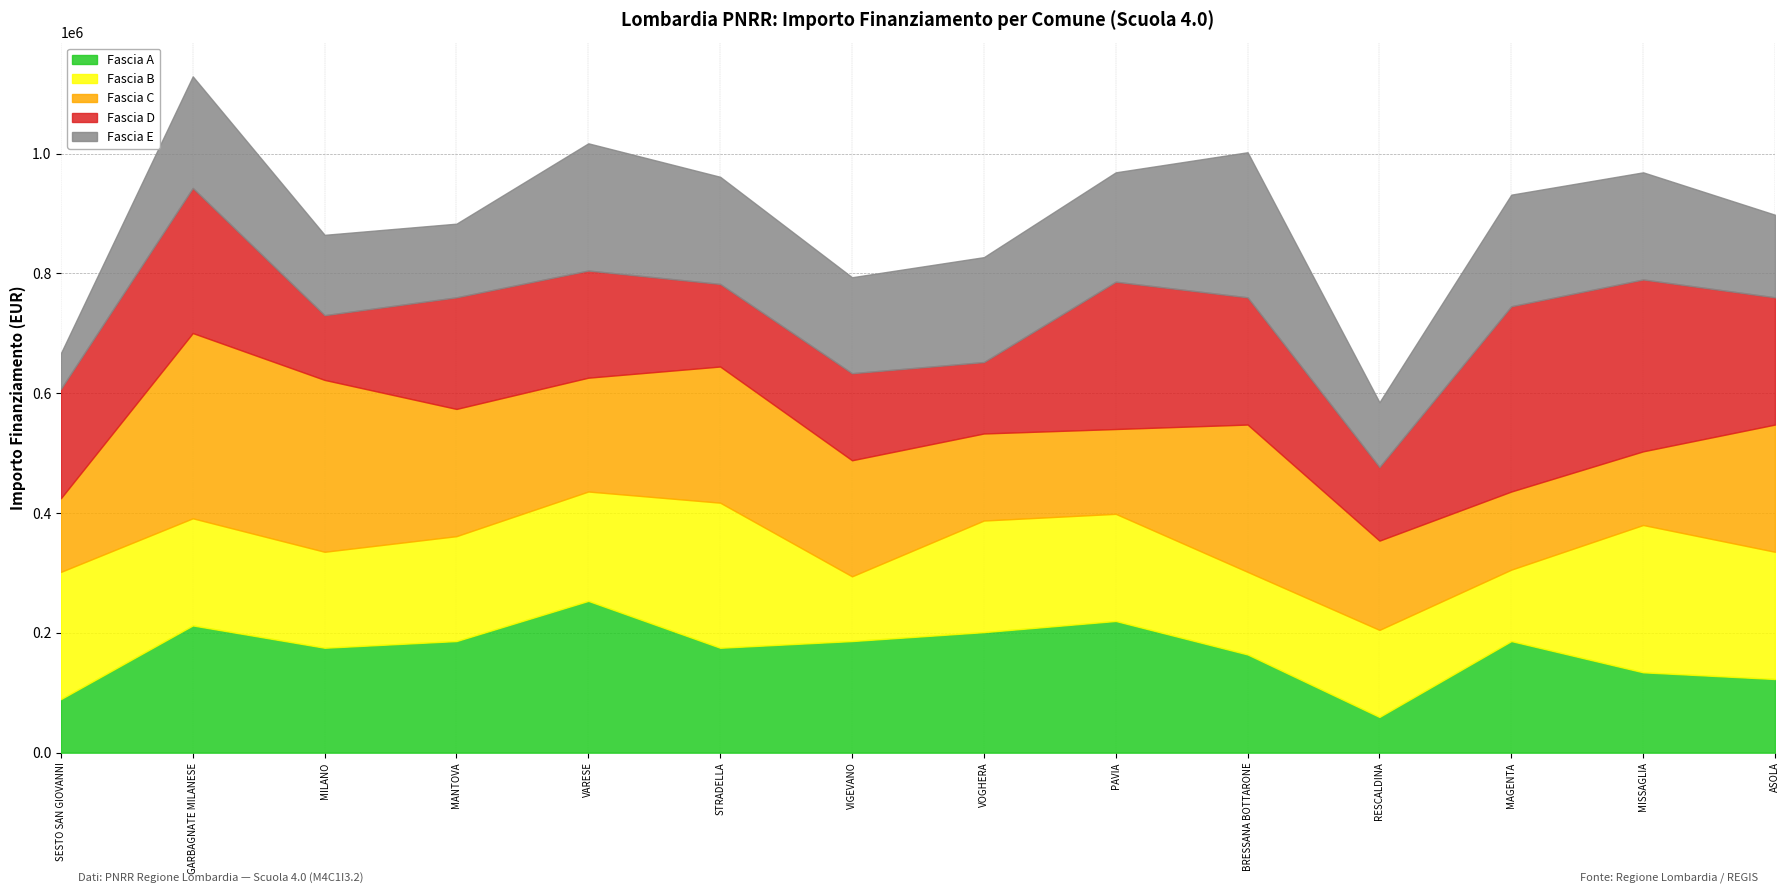

Does the chart have visible grid lines?

Yes